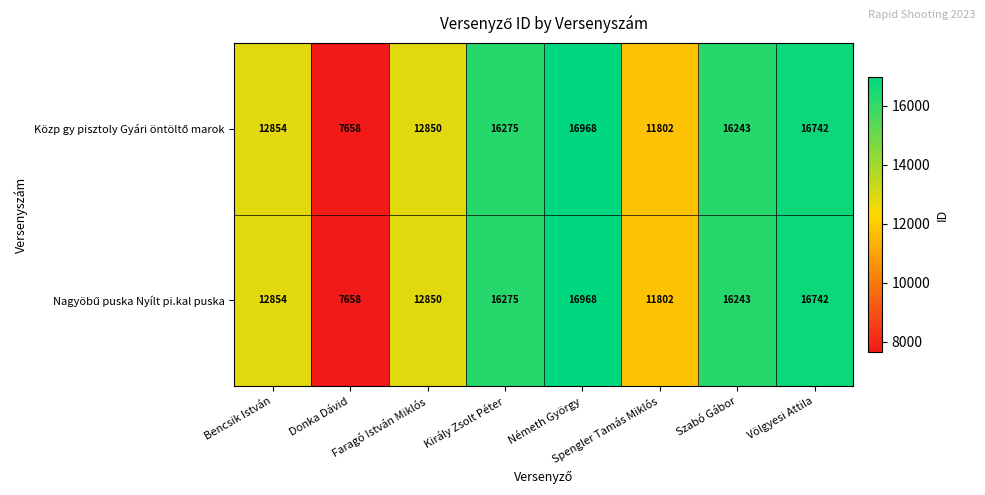

What is the greatest value displayed?

16968